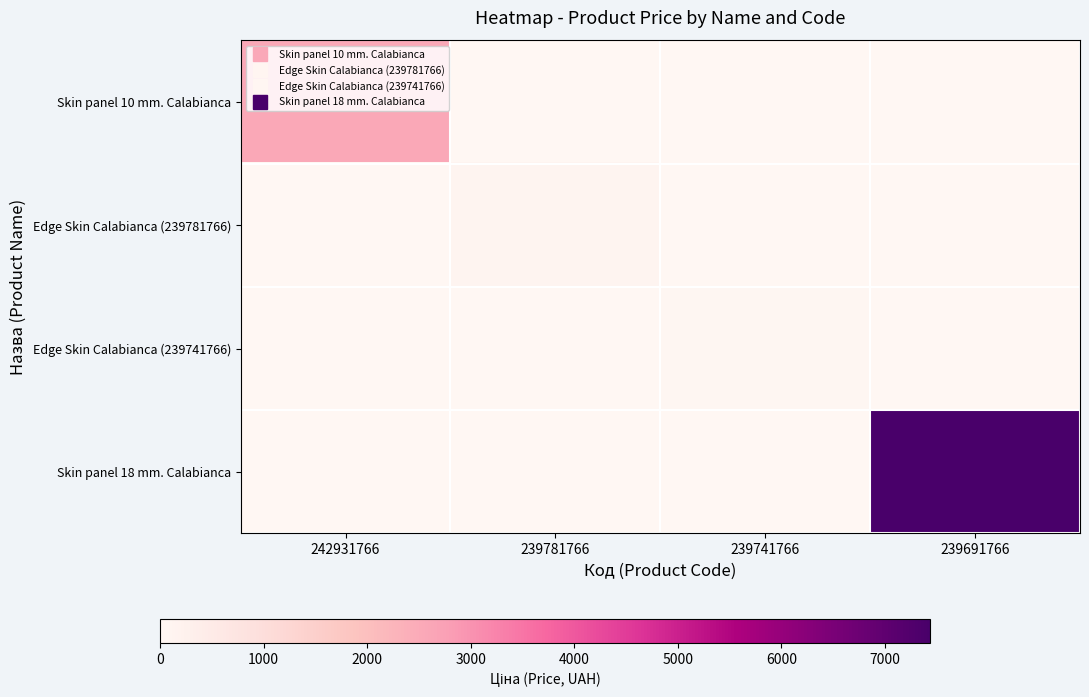

Which series has the largest total across all categories?

Skin panel 18 mm. Calabianca